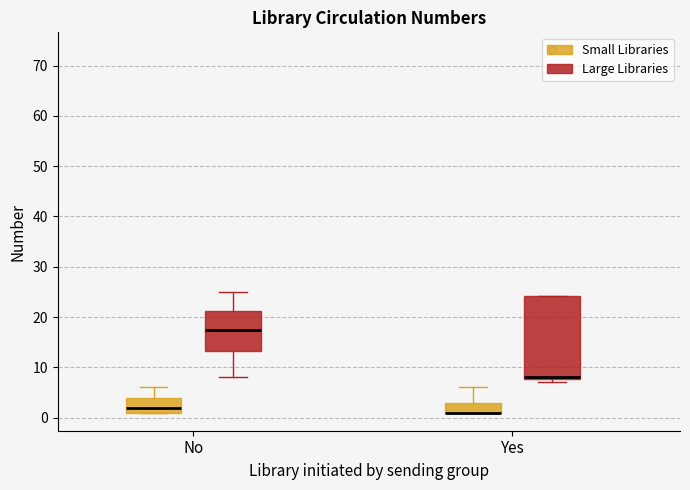

Which box is the tallest, from its lower edge to its upper edge?

Yes (Large Libraries)